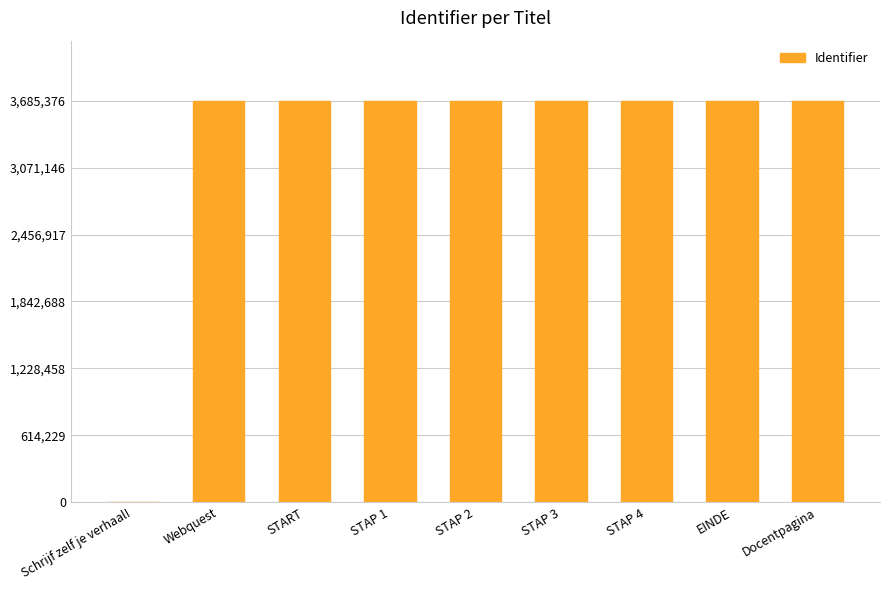

Between Docentpagina and Schrijf zelf je verhaal!, which is larger?

Docentpagina